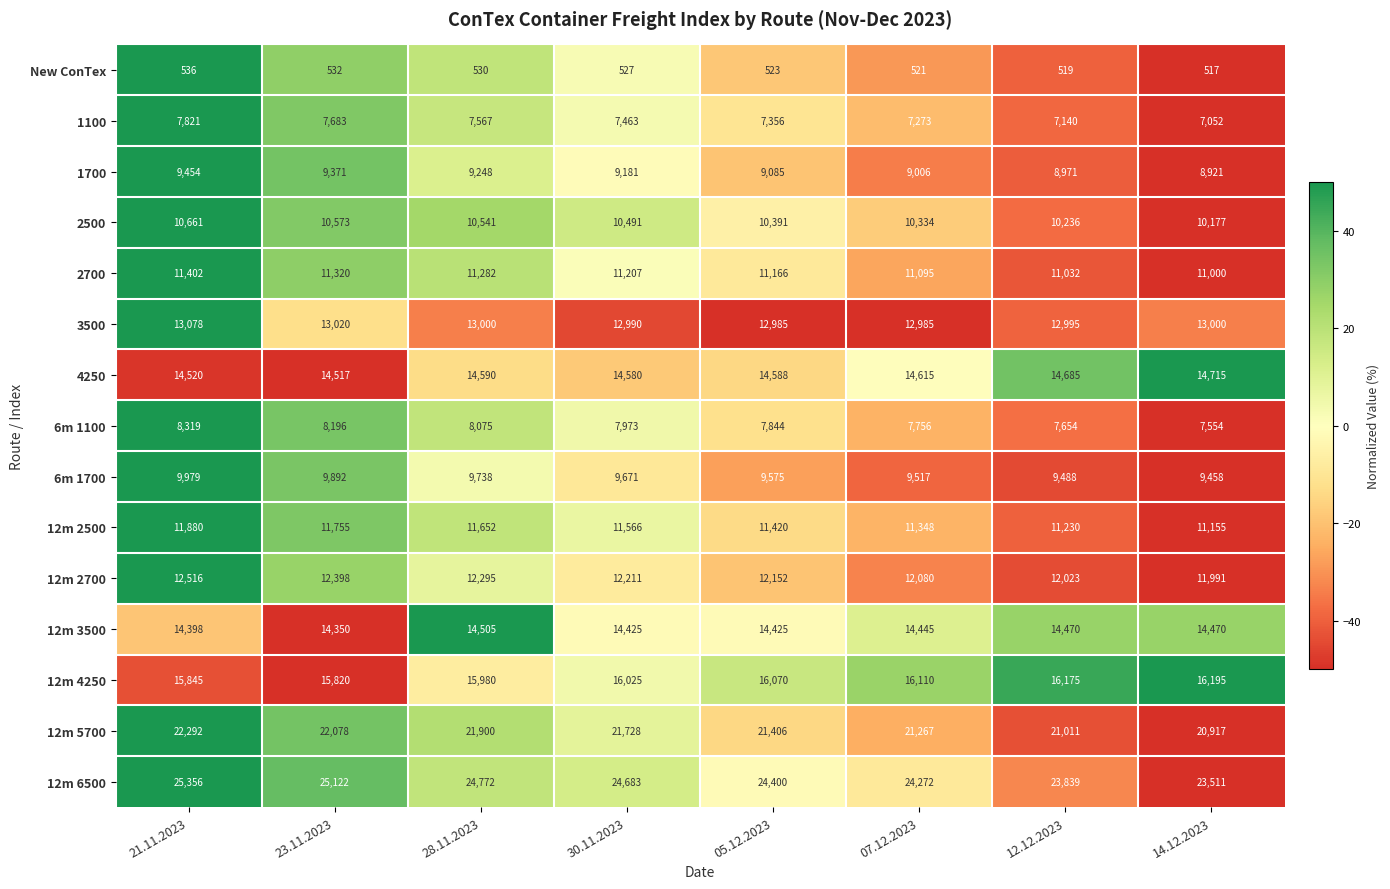

The 1700 series shows 12277 at 14.12.2023. True or false?

False